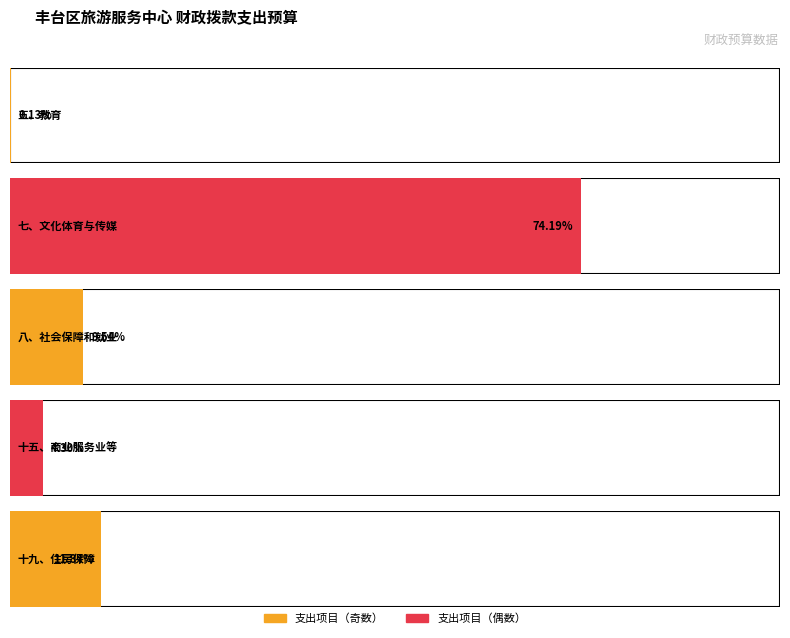

Where is the data nearest to the value 1300353?

十九、住房保障